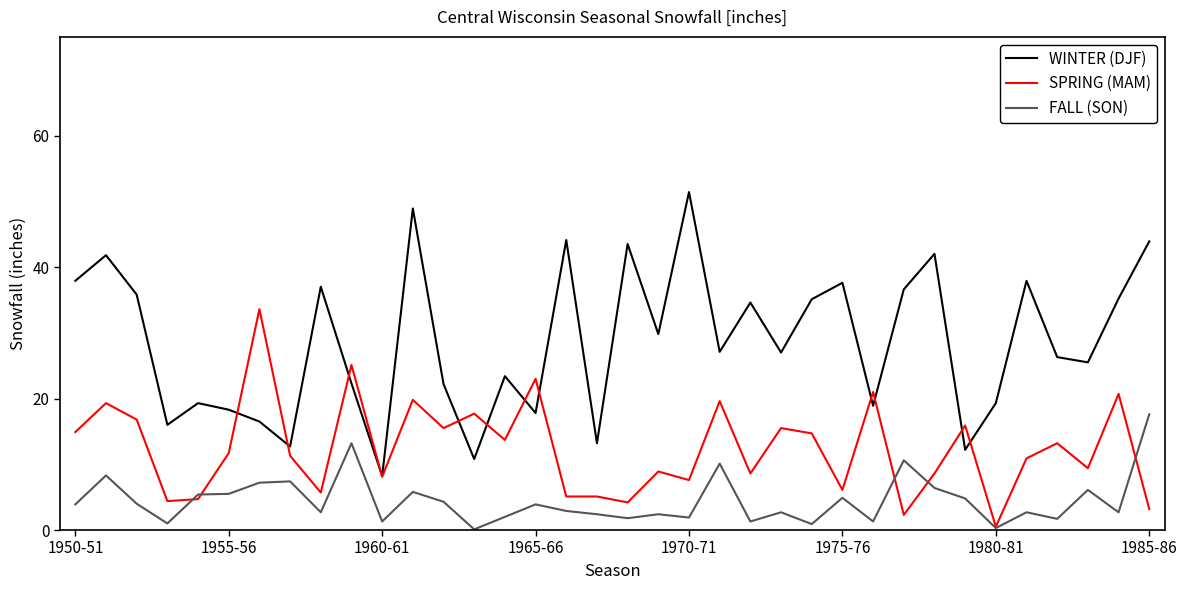

What is the minimum value for SPRING (MAM)?

0.5